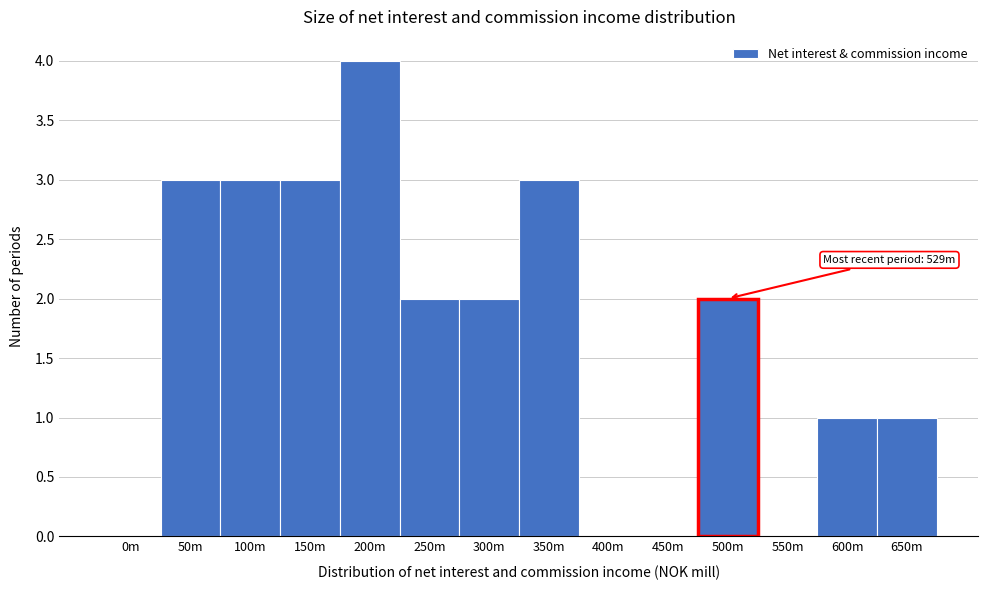

Reading right to left, list all the values displayed in this chart.

650m=1	600m=1	550m=0	500m=2	450m=0	400m=0	350m=3	300m=2	250m=2	200m=4	150m=3	100m=3	50m=3	0m=0